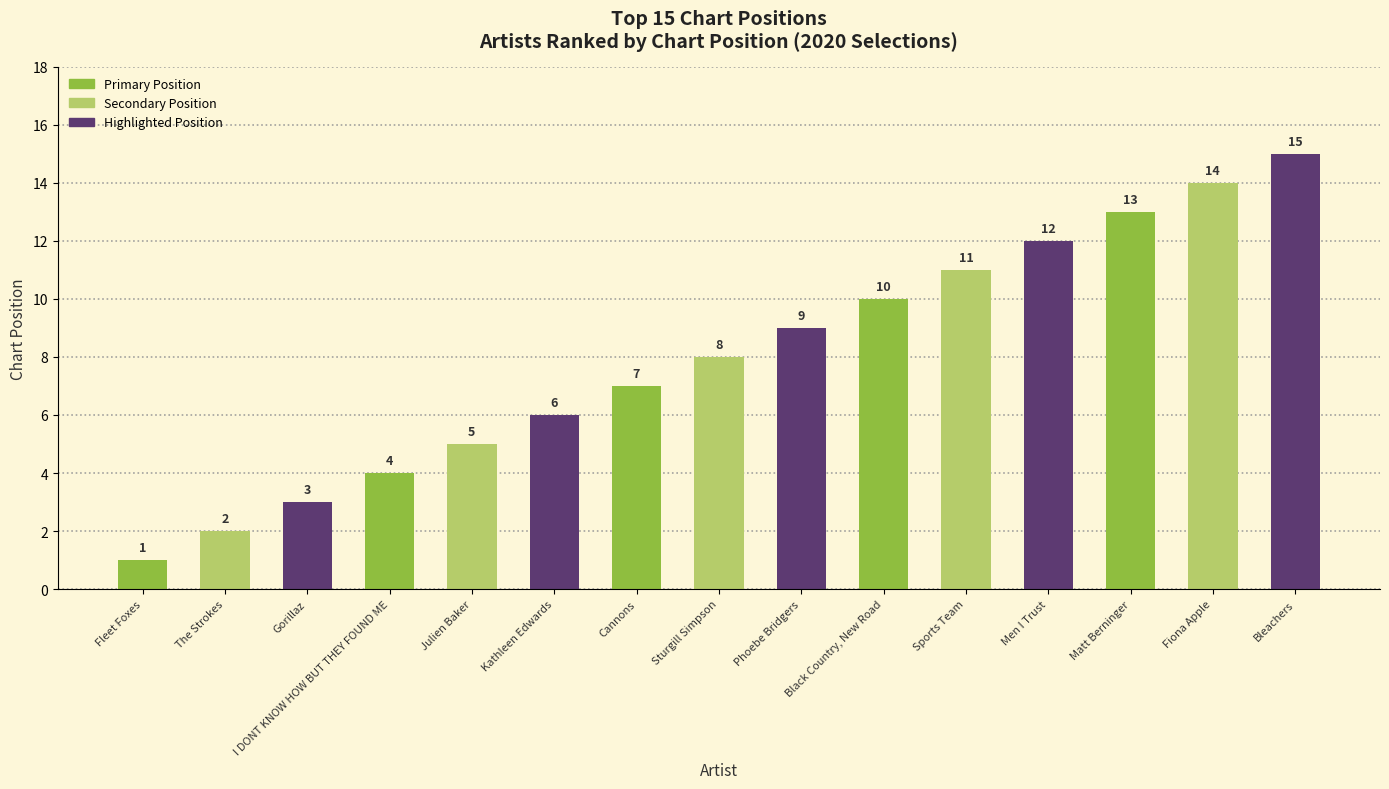

Reading left to right, extract all data points from this chart.

1	2	3	4	5	6	7	8	9	10	11	12	13	14	15